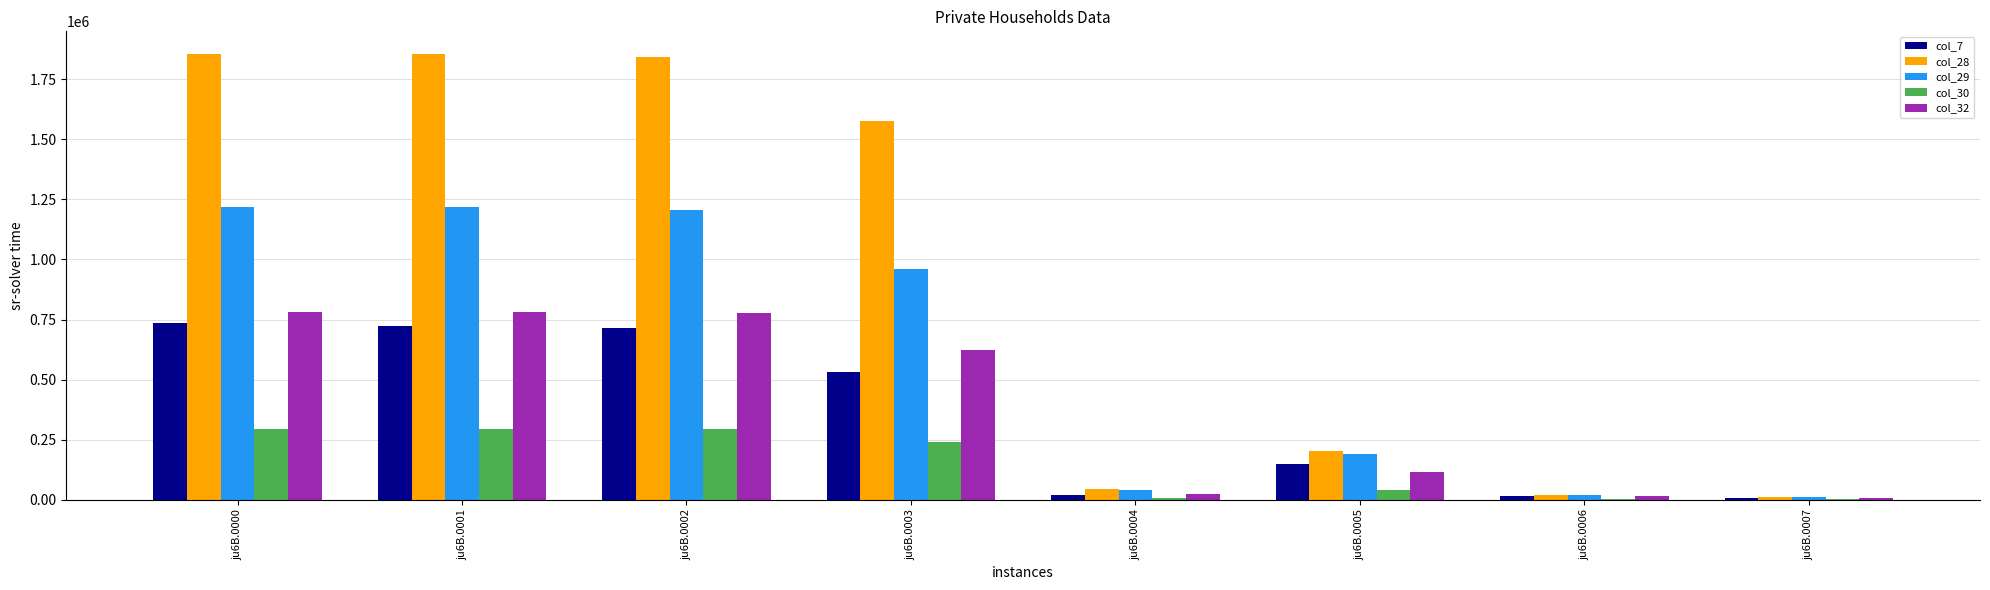

Does the chart contain stacked bars?

No